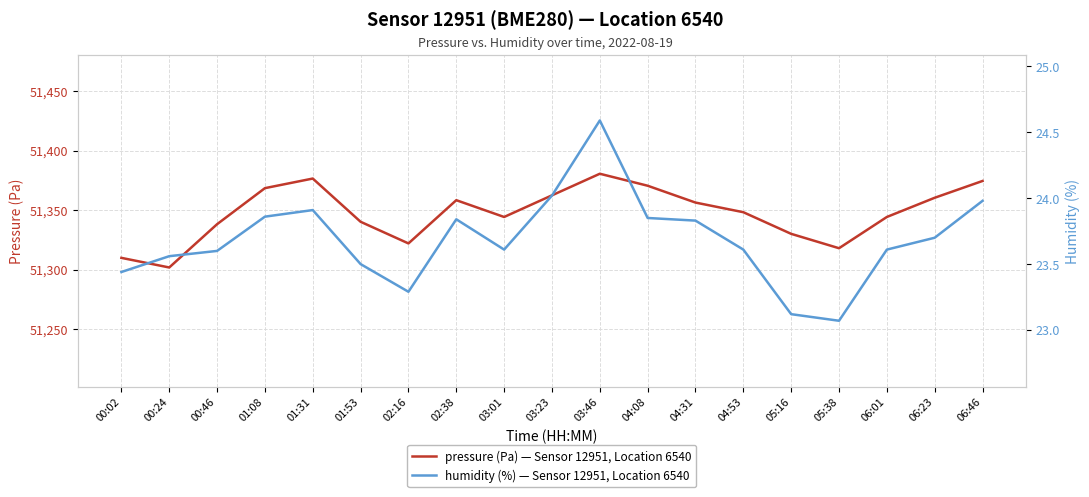

Does the chart display data point markers on the line(s)?

No